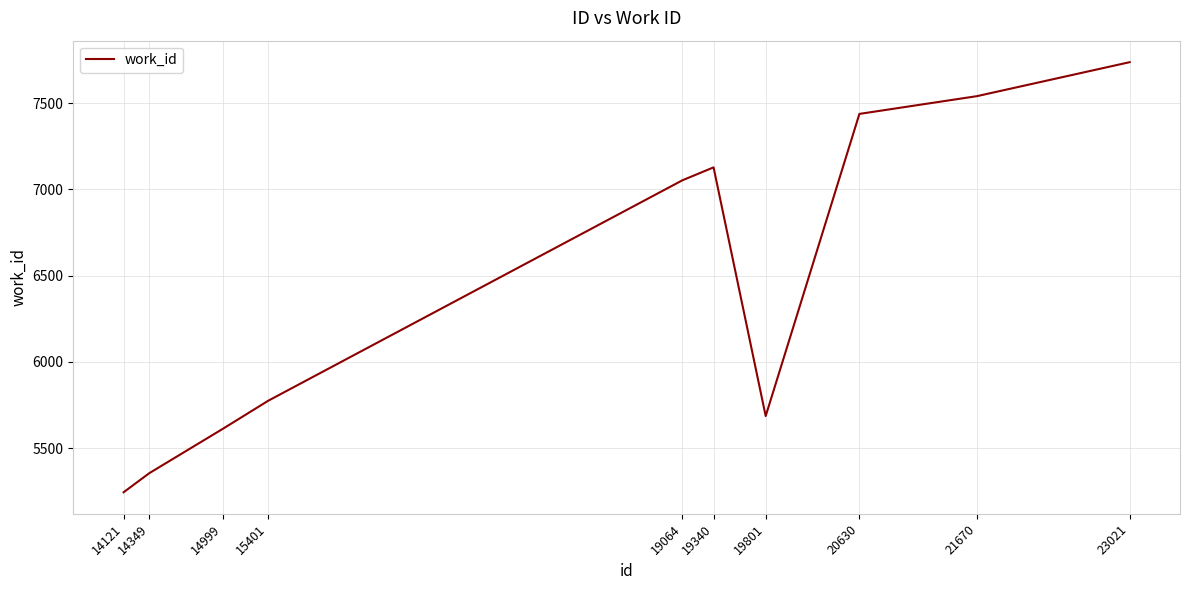

Which label corresponds to the smallest value in the chart?

14121